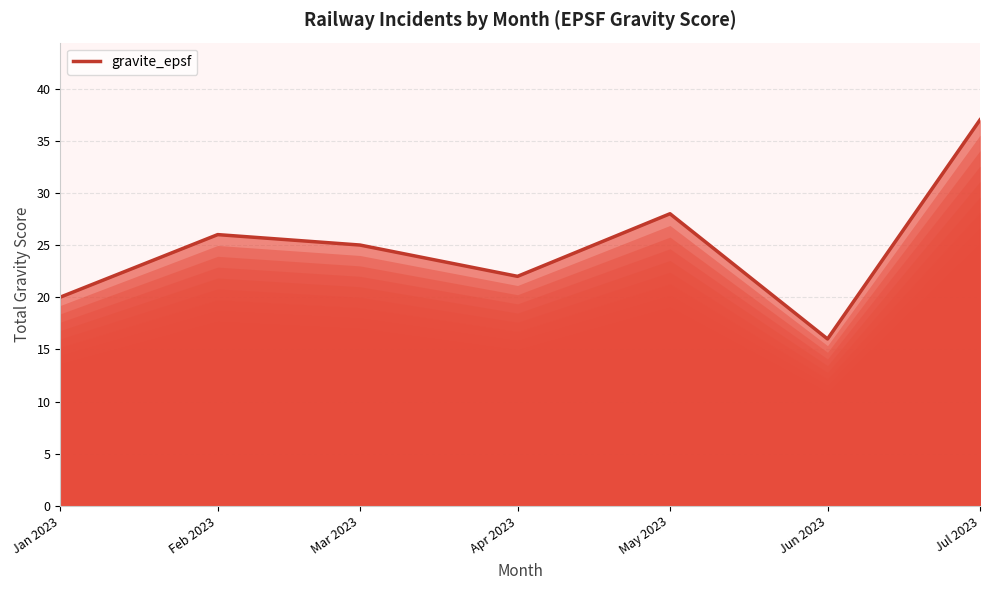

Reading right to left, what are all the values shown in this chart?

Jul 2023=37	Jun 2023=16	May 2023=28	Apr 2023=22	Mar 2023=25	Feb 2023=26	Jan 2023=20